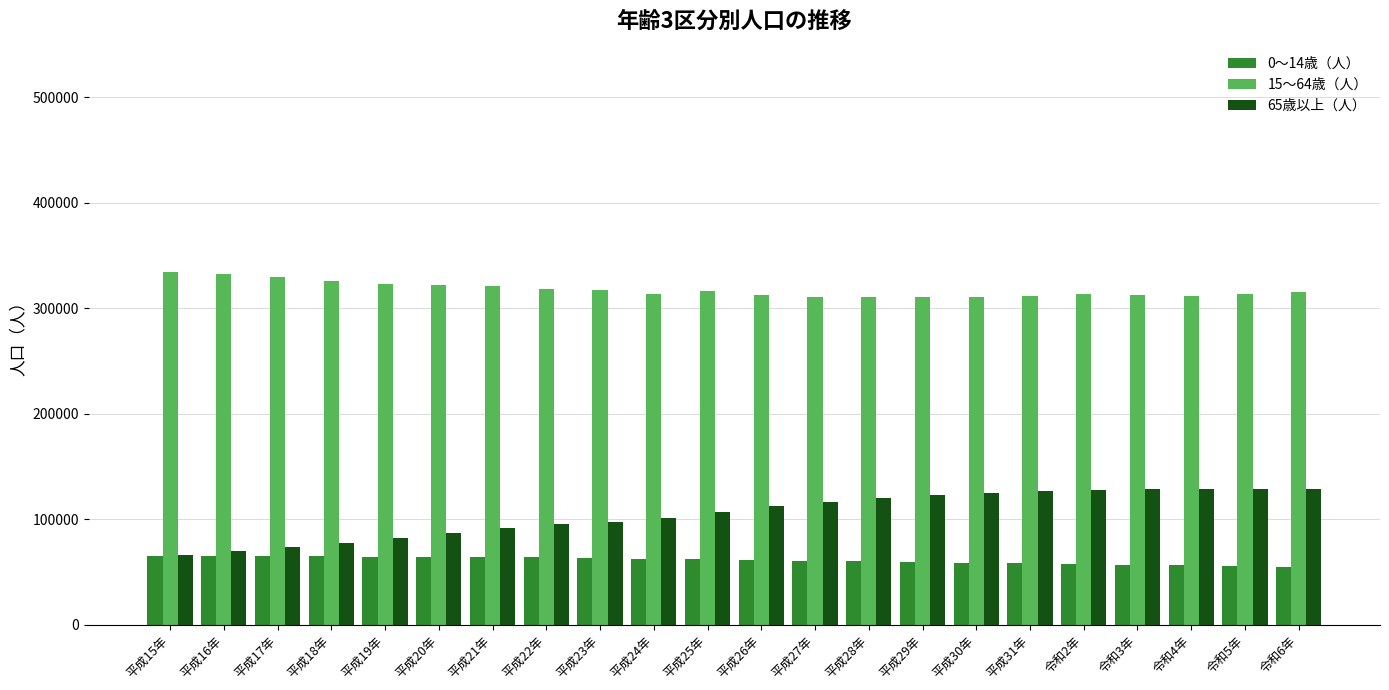

What is the total value across all series at 平成16年?

467043